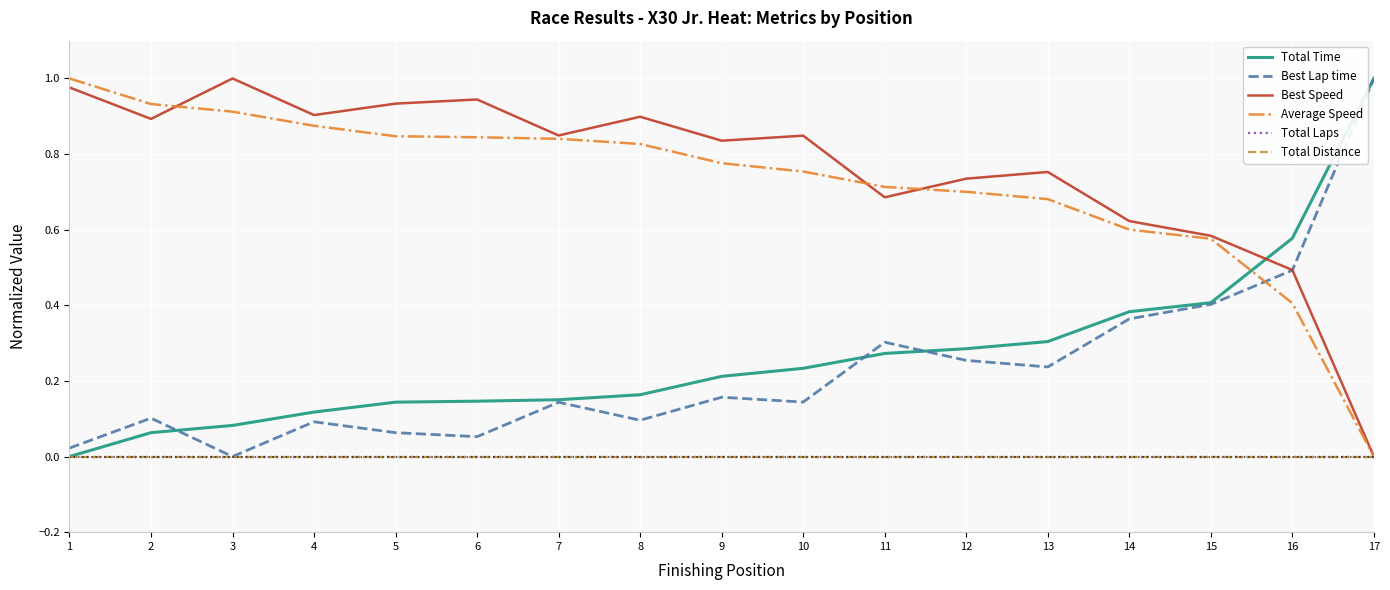

Does the chart display data point markers on the line(s)?

No